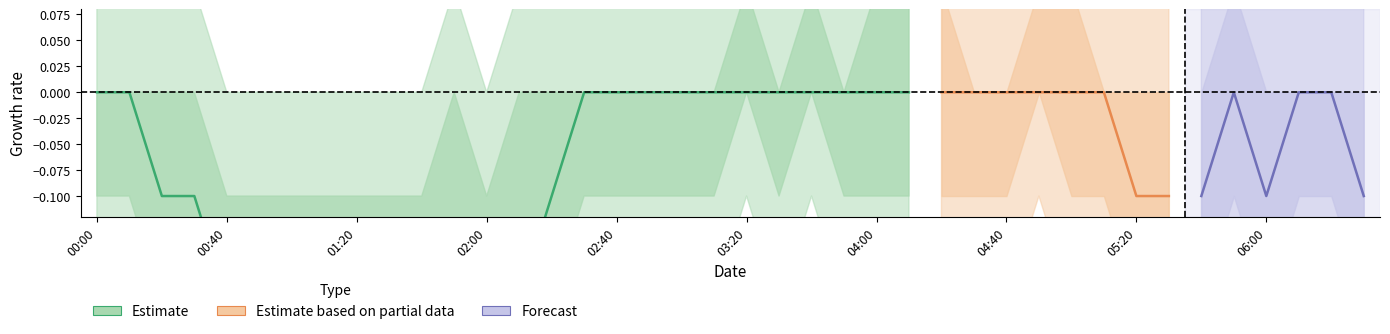

What is the minimum value for lower2?

-0.9